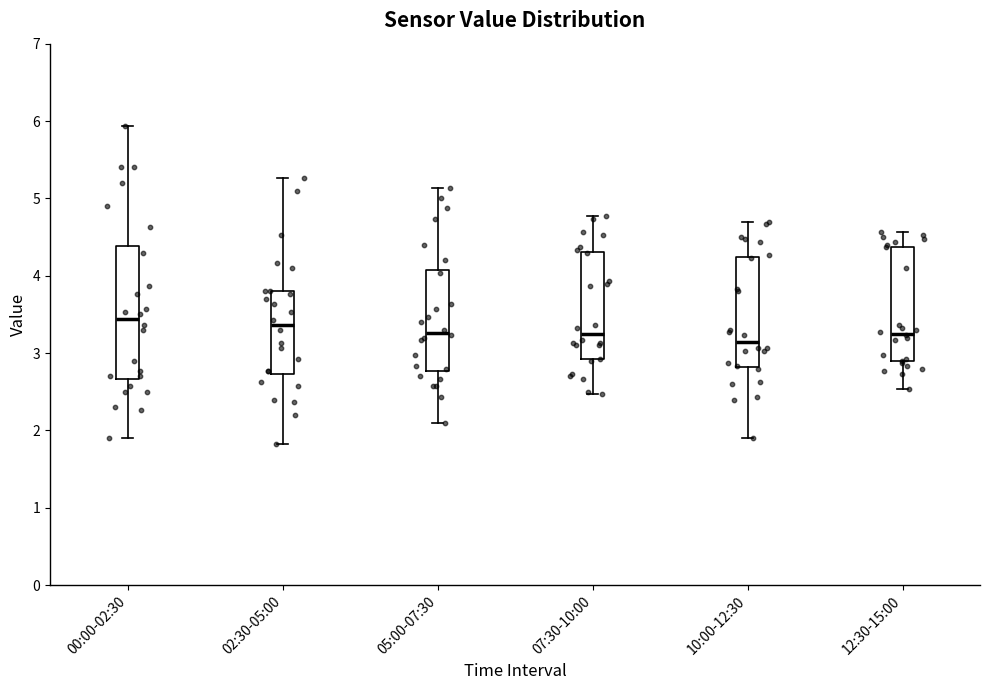

Reading left to right, read every box against the y-axis: the position of its median line, the range the box covers, and the ends of its whiskers. The values are not printed on the chart, so give them approximately, as read against the axis.

00:00-02:30: median 3.4, box 2.7 to 4.4, whiskers 1.9 to 5.9
02:30-05:00: median 3.4, box 2.7 to 3.8, whiskers 1.8 to 5.3
05:00-07:30: median 3.3, box 2.8 to 4.1, whiskers 2.1 to 5.1
07:30-10:00: median 3.3, box 2.9 to 4.3, whiskers 2.5 to 4.8
10:00-12:30: median 3.2, box 2.8 to 4.2, whiskers 1.9 to 4.7
12:30-15:00: median 3.3, box 2.9 to 4.4, whiskers 2.5 to 4.6